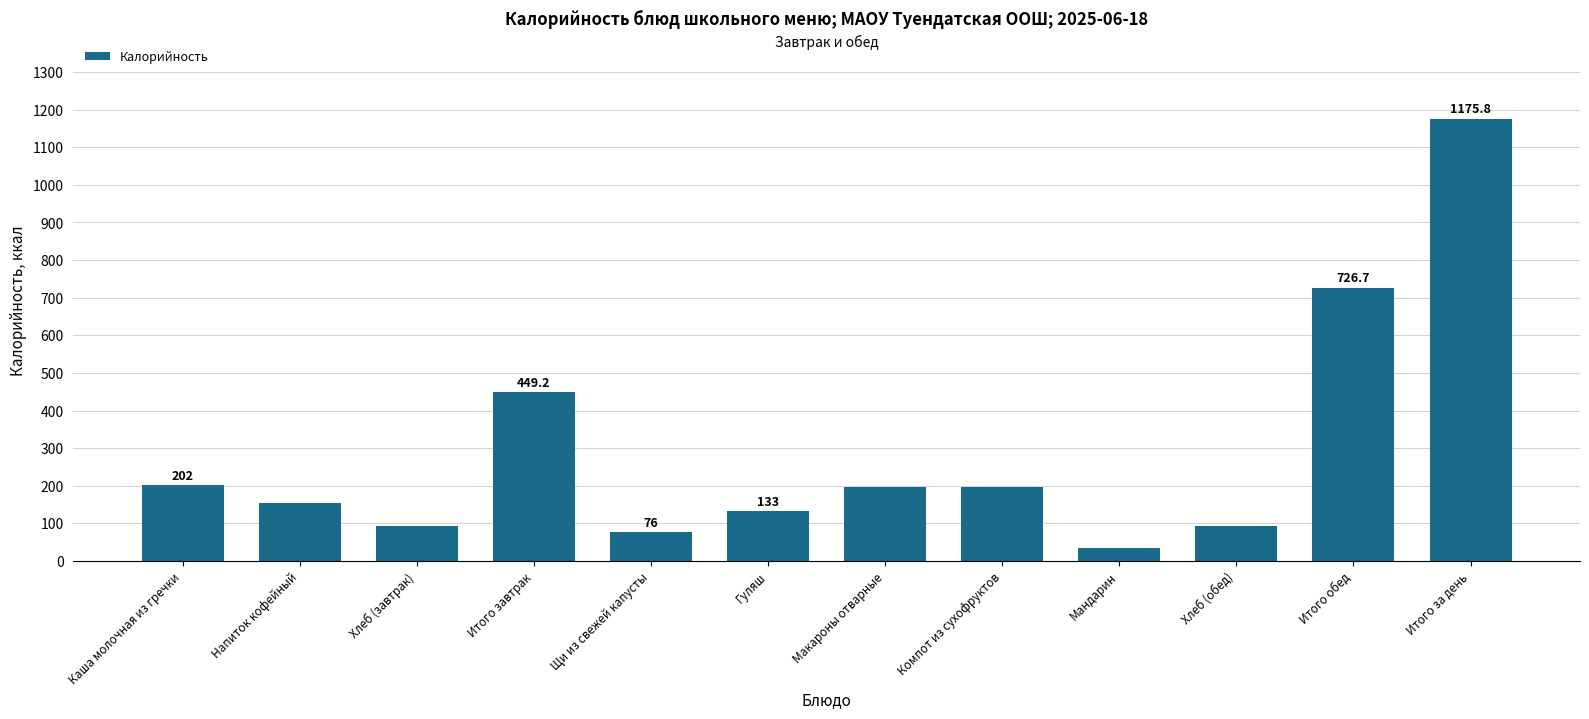

The chart shows a value of 262.4 at Компот из сухофруктов. True or false?

False